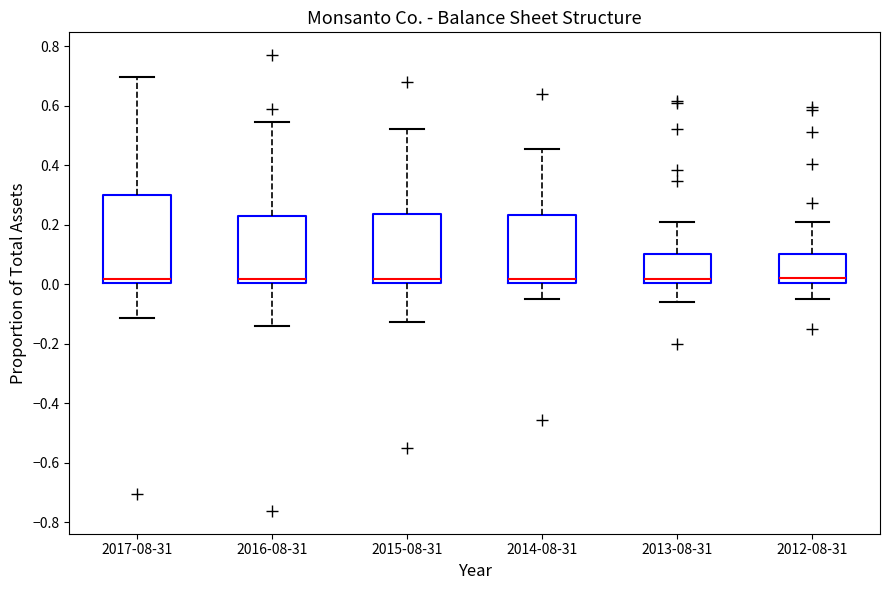

Which box is the tallest, from its lower edge to its upper edge?

2017-08-31